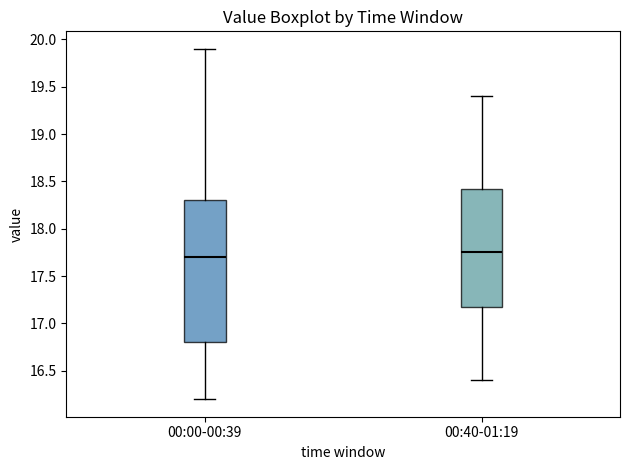

Comparing the boxes themselves (not the whiskers), which one is the tallest?

00:00-00:39